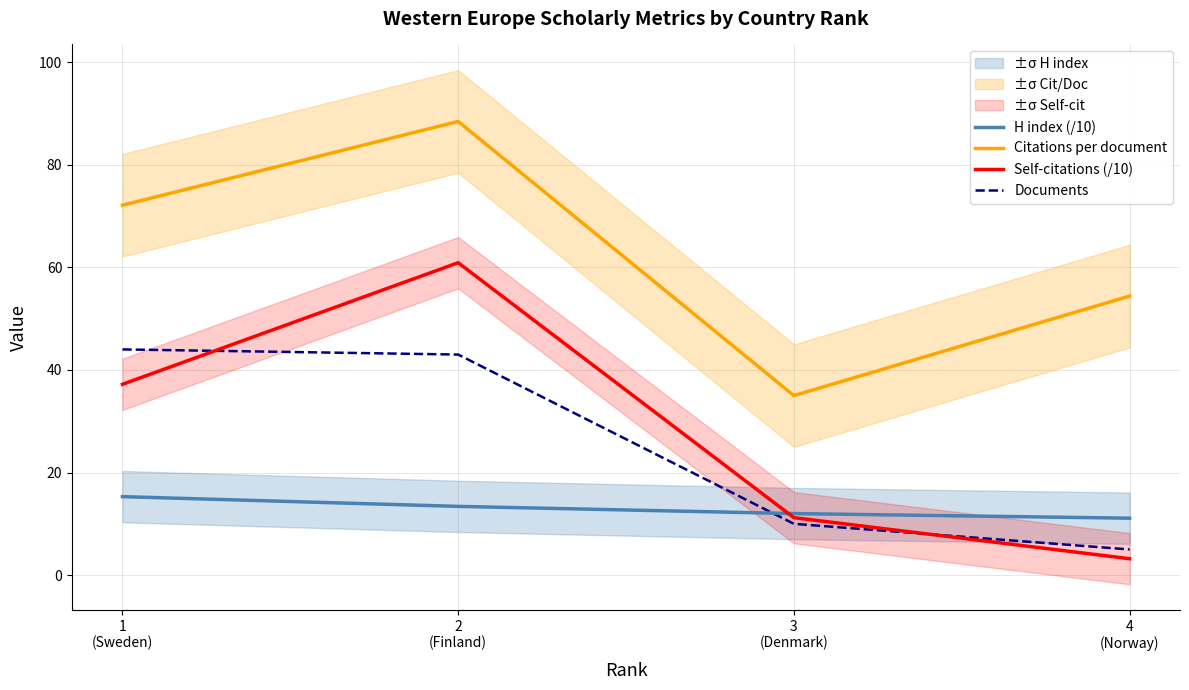

The value of Self-citations (/10) at 1
(Sweden) is 60.7. True or false?

False